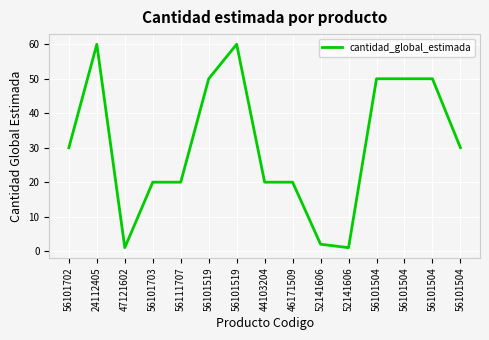

What is the sum of all values?

464